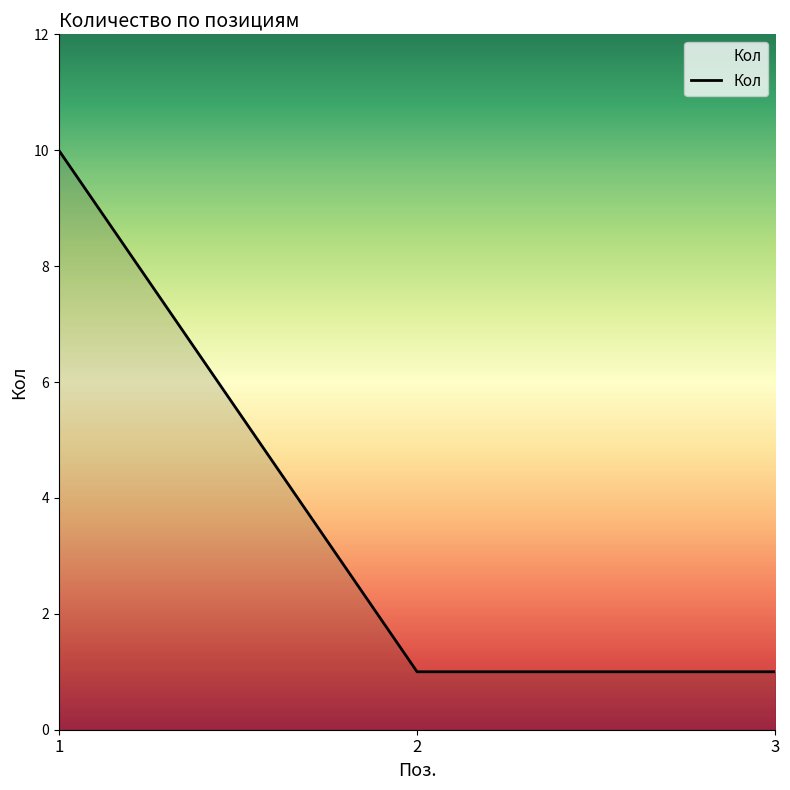

Does the chart display data point markers on the line(s)?

No